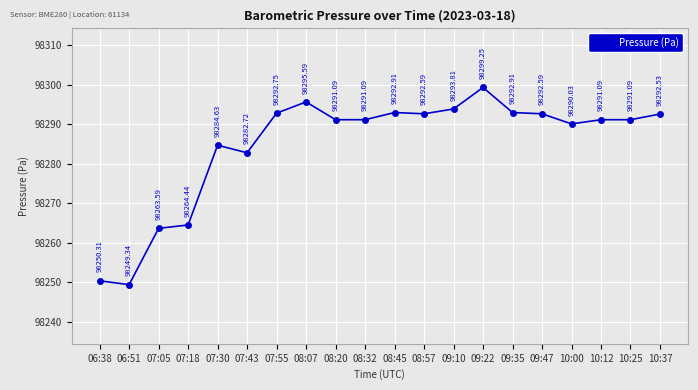

How many lines are shown in the chart?

1